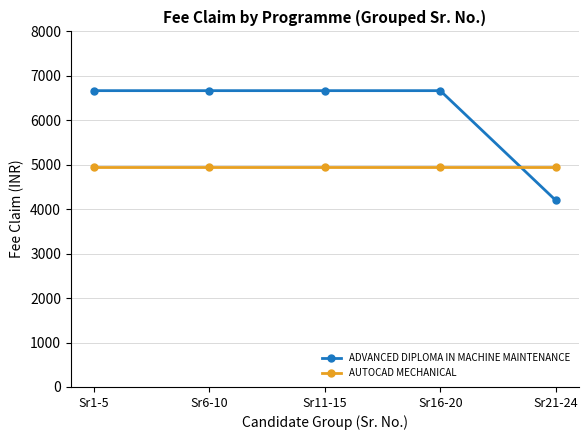

What is the average value of the ADVANCED DIPLOMA IN MACHINE MAINTENANCE series?

6173.1